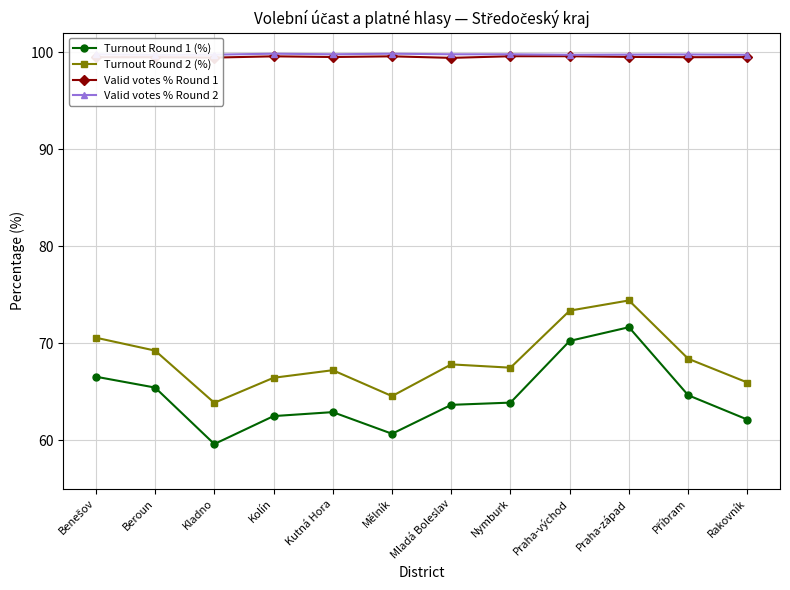

In Turnout Round 1 (%), how many points are lower than both neighbors (excluding endpoints)?

2